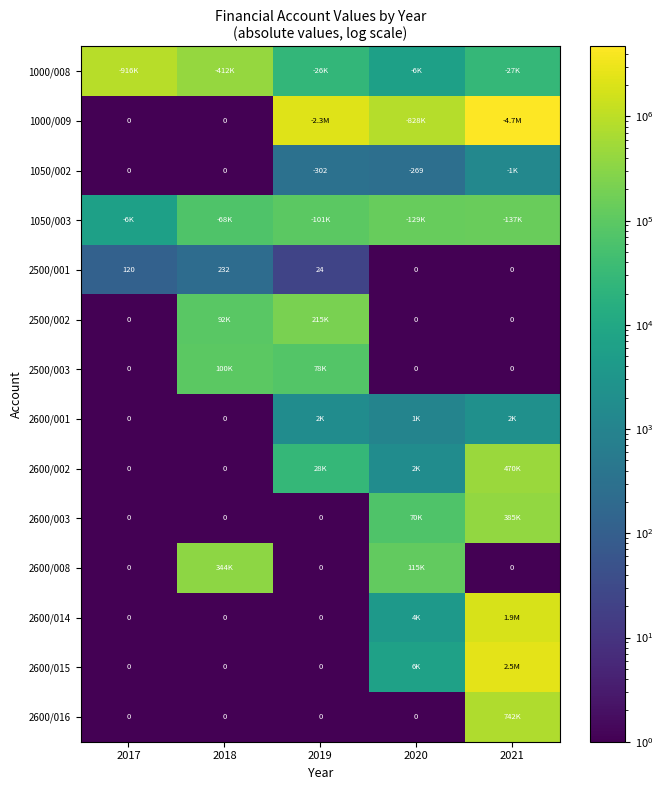

The 2600/015 series shows 0.2 at 2017. True or false?

False